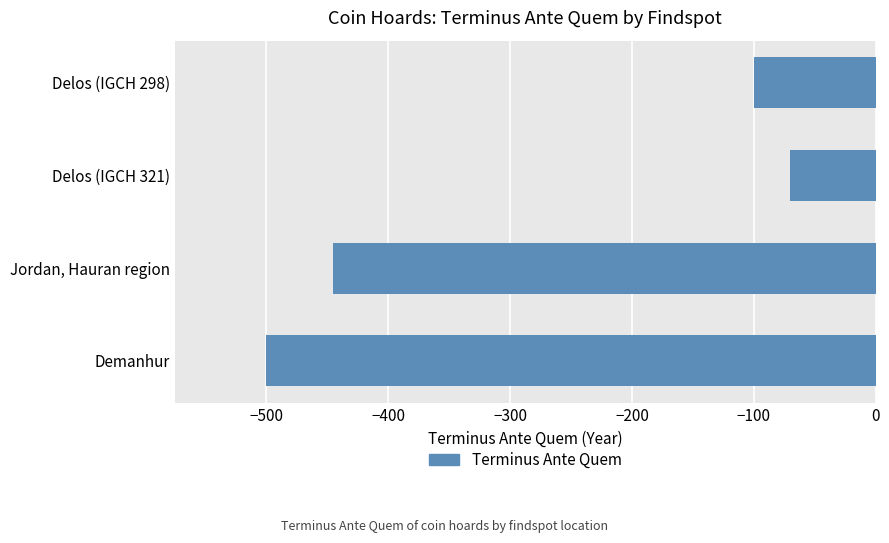

Between Jordan, Hauran region and Demanhur, which is larger?

Jordan, Hauran region